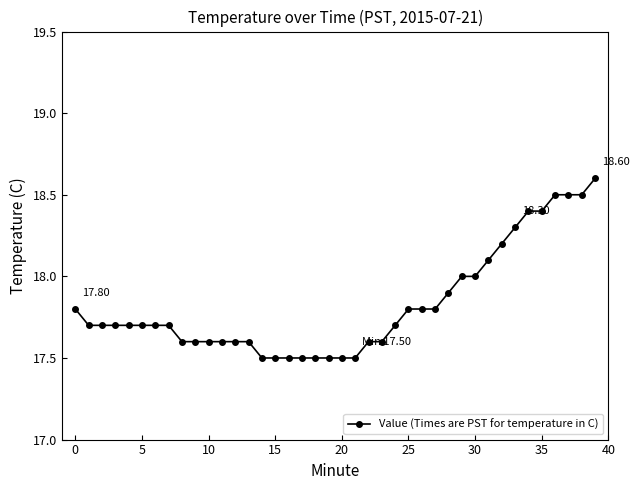

What is the difference between the second highest and minimum values?

1.0